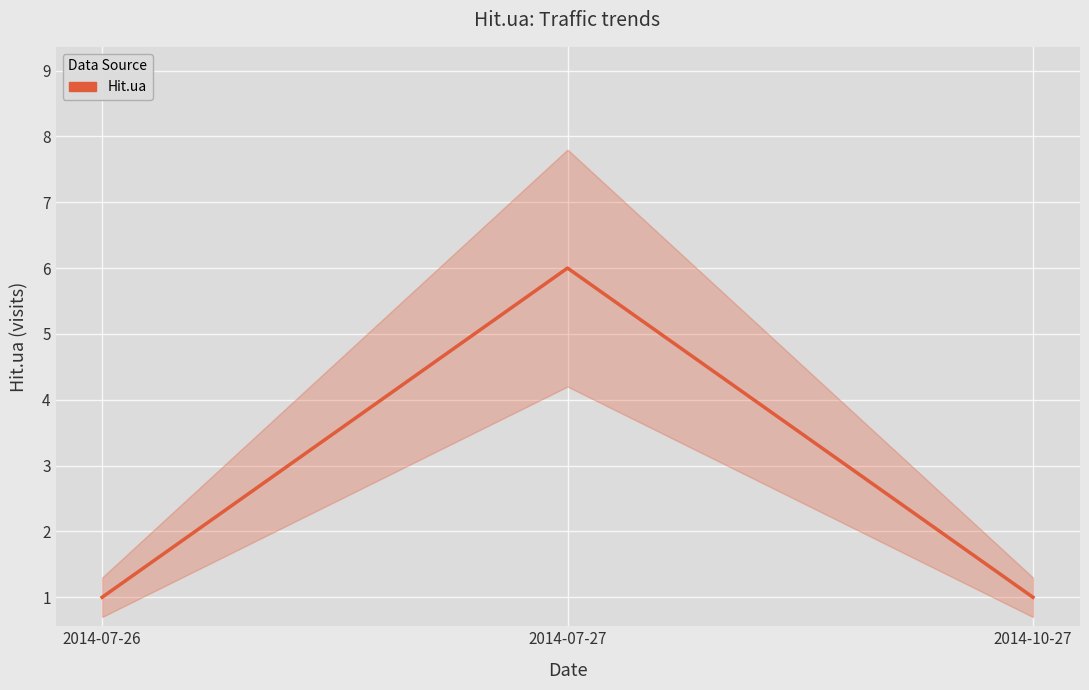

Count the values in the range 1 to 6.

3